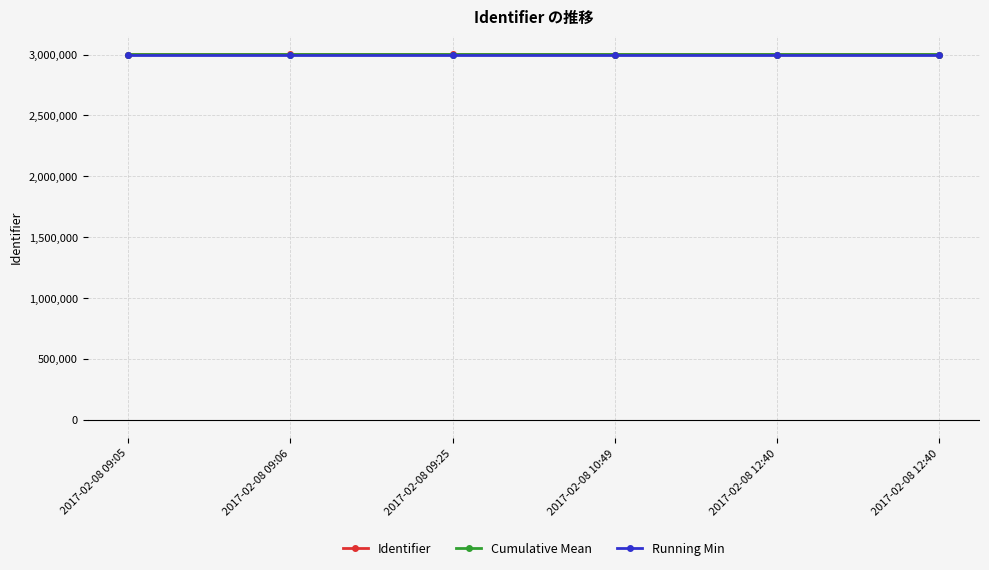

How many lines are shown in the chart?

3